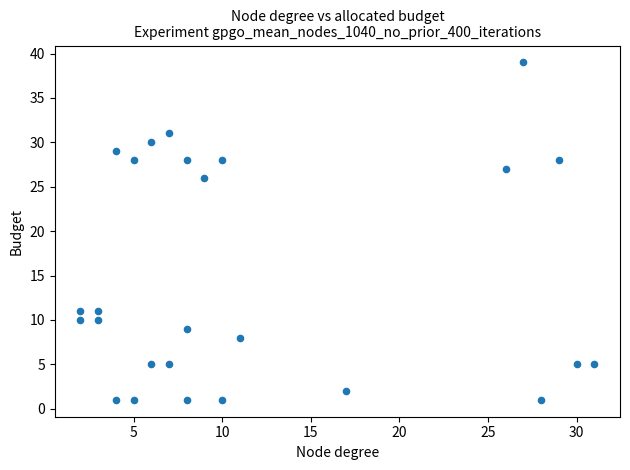

What is the range of Y values (max minus min)?

38